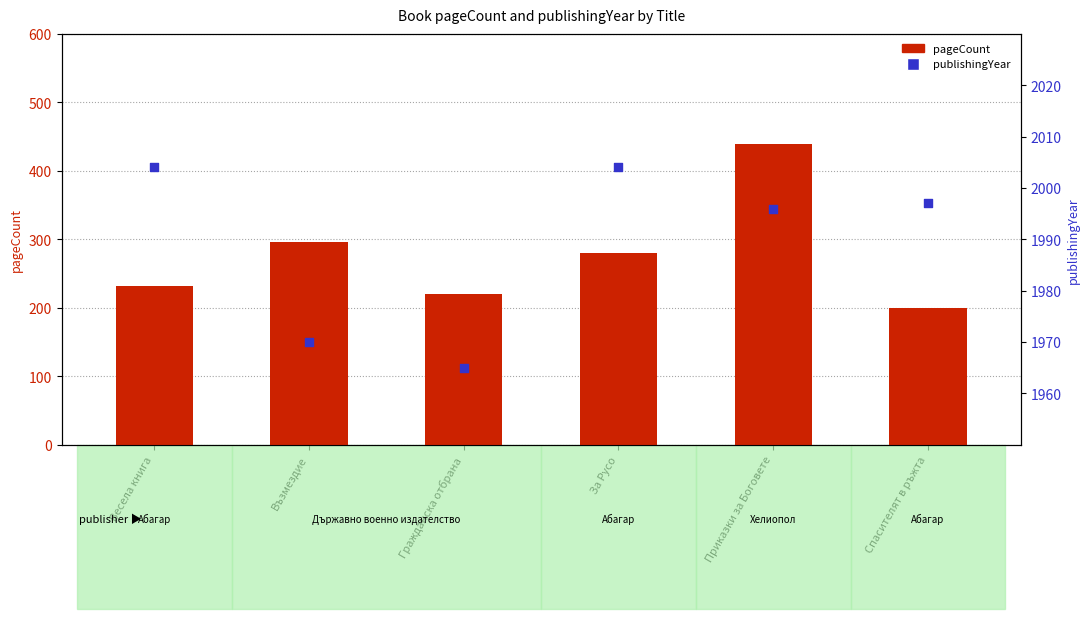

What is the total value across all series at Приказки за Боговете?

2436